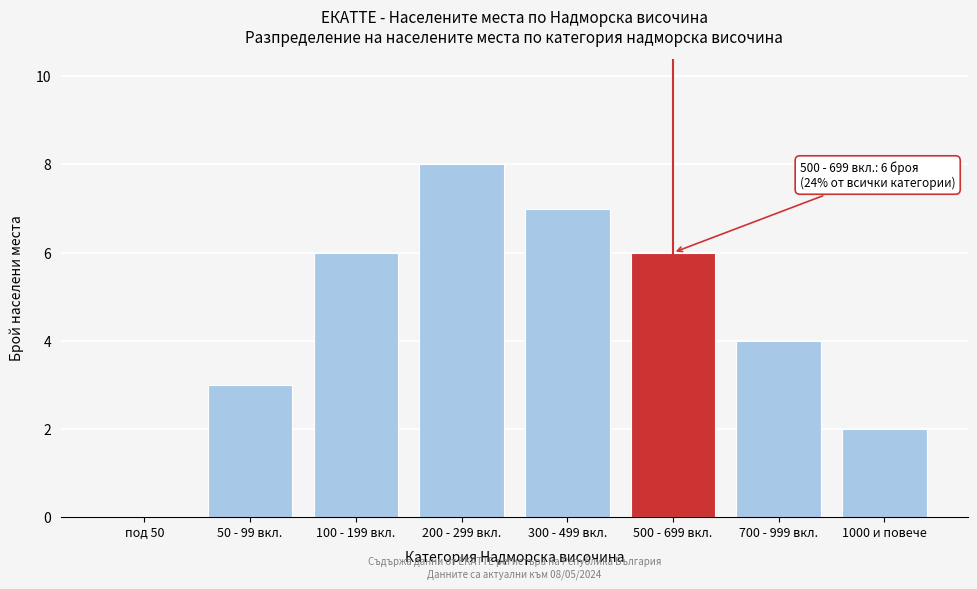

Reading left to right, transcribe all the data shown in this chart.

под 50=0	50 - 99 вкл.=3	100 - 199 вкл.=6	200 - 299 вкл.=8	300 - 499 вкл.=7	500 - 699 вкл.=6	700 - 999 вкл.=4	1000 и повече=2